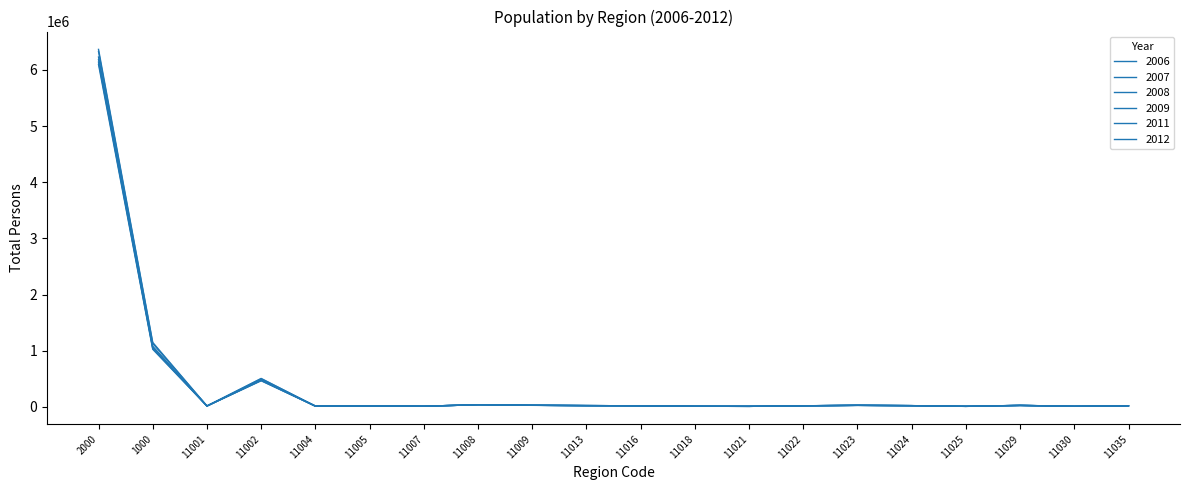

How many lines are shown in the chart?

6